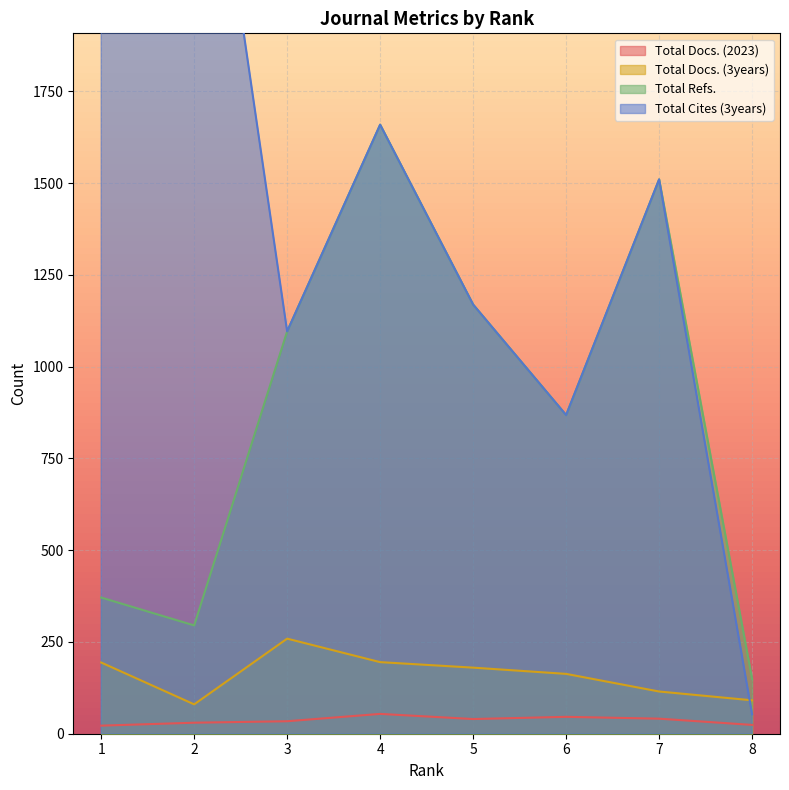

In Total Docs. (2023), how many points are higher than both neighbors (excluding endpoints)?

2